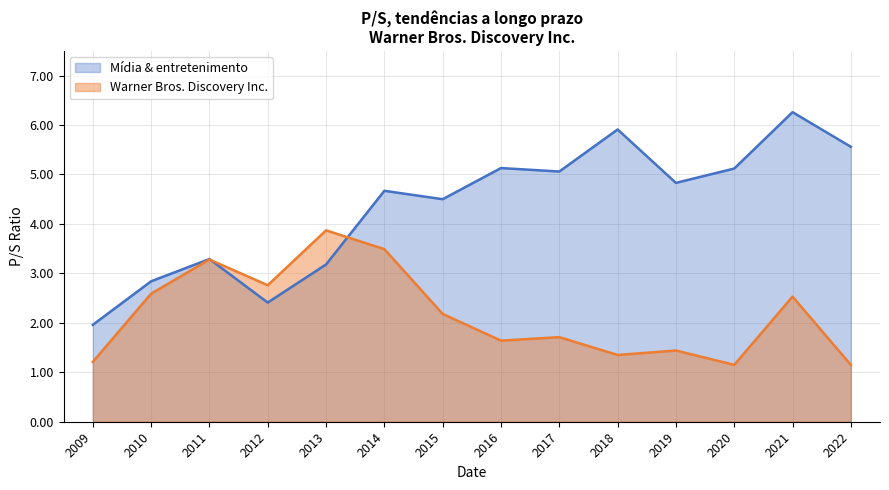

What is the highest value of the Mídia & entretenimento series?

6.3